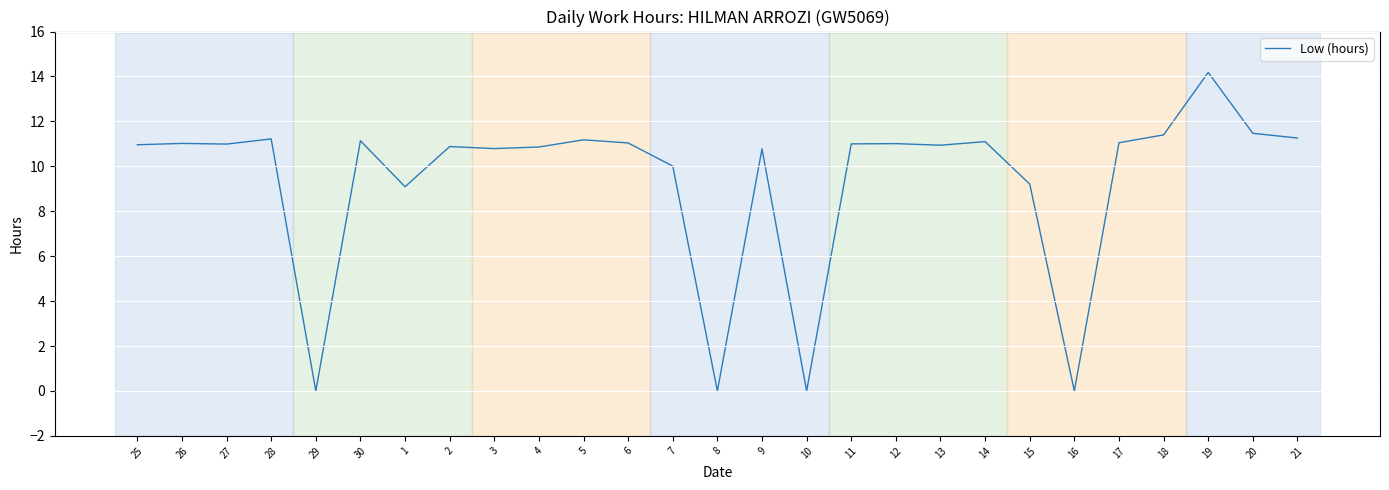

How many distinct data groups are displayed?

1